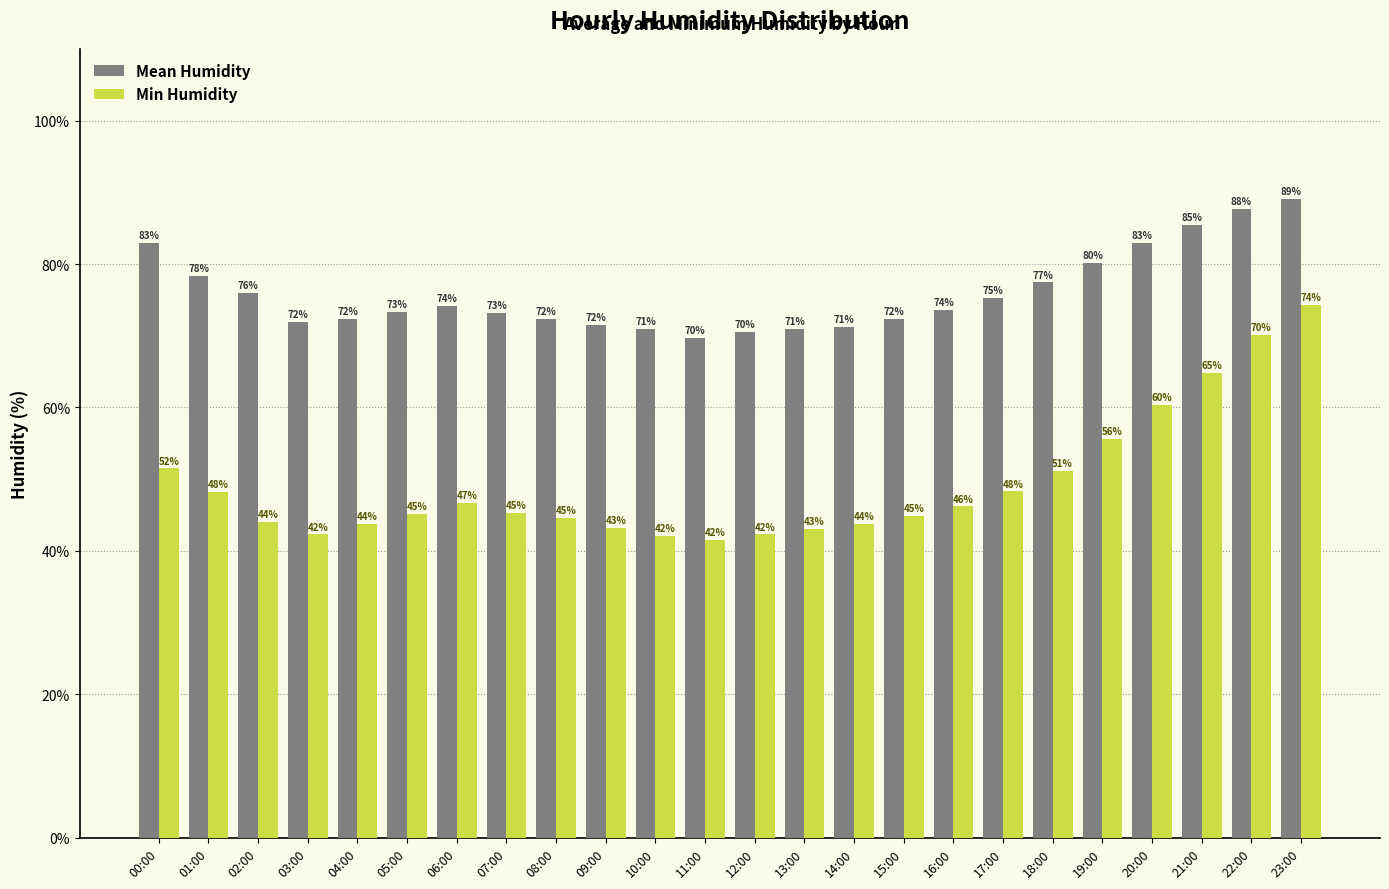

The Mean Humidity series shows 74.2 at 06:00. True or false?

True